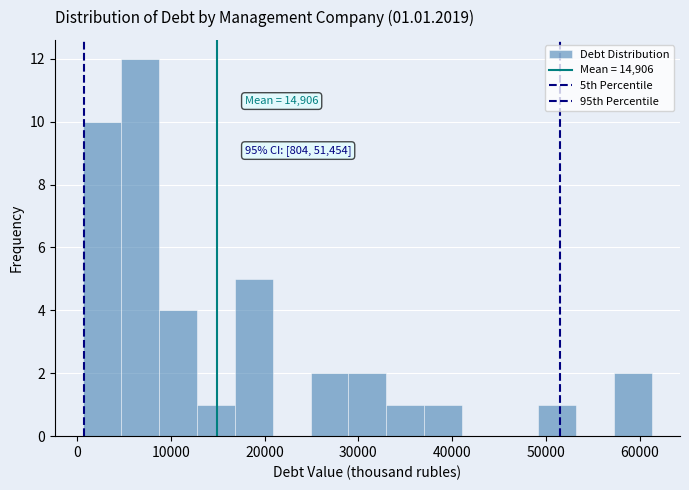

Which range on the x-axis has the tallest bar?

5000 to 9000